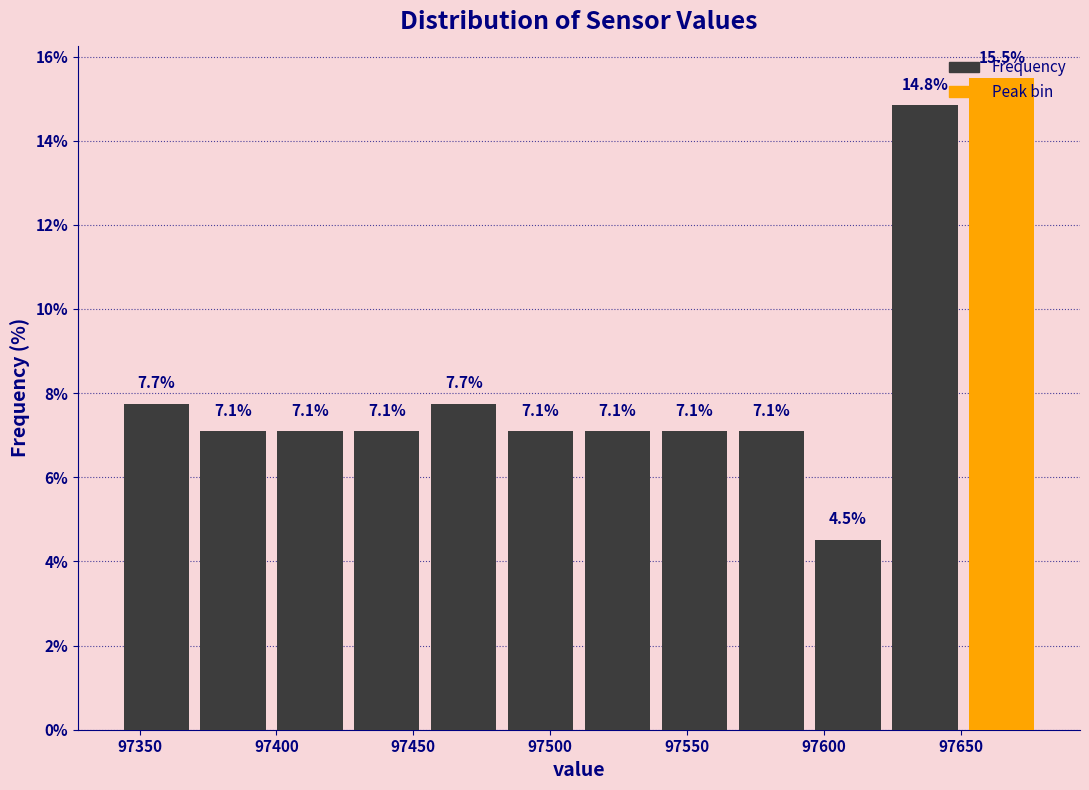

What is the height of the bar covering 97565 to 97595 on the x-axis? The bar edges are not printed on the chart, so give them approximately, as read against the axis.

7.1